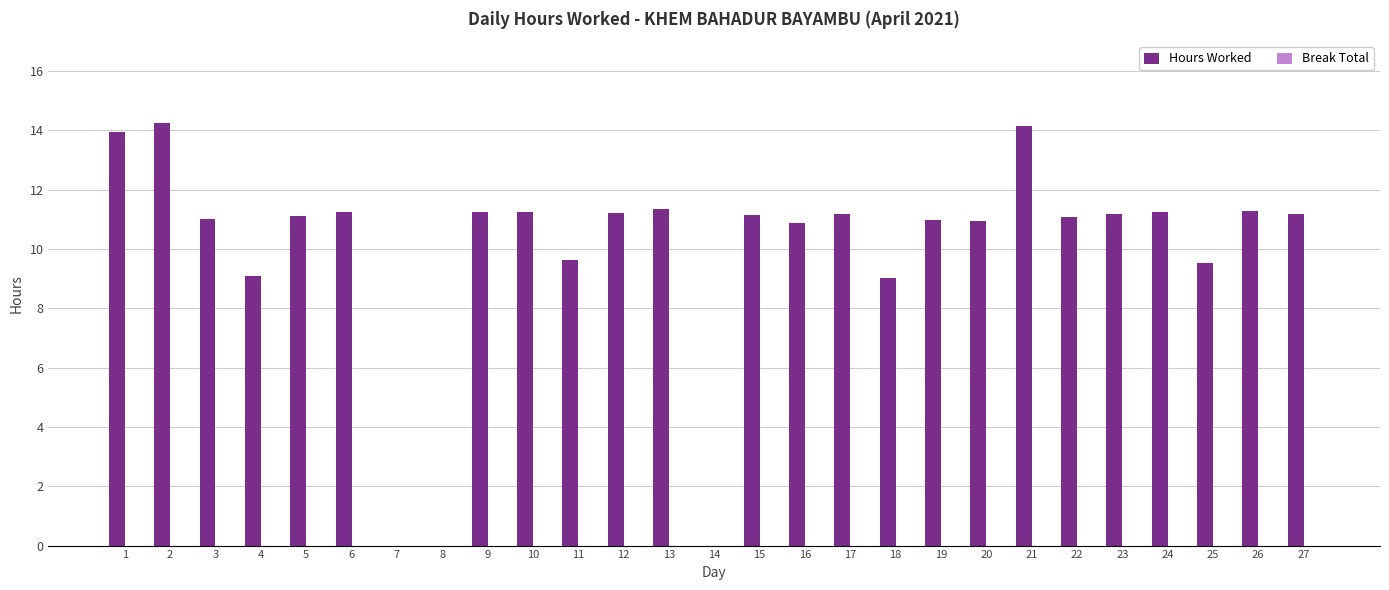

Are the bars horizontal?

No